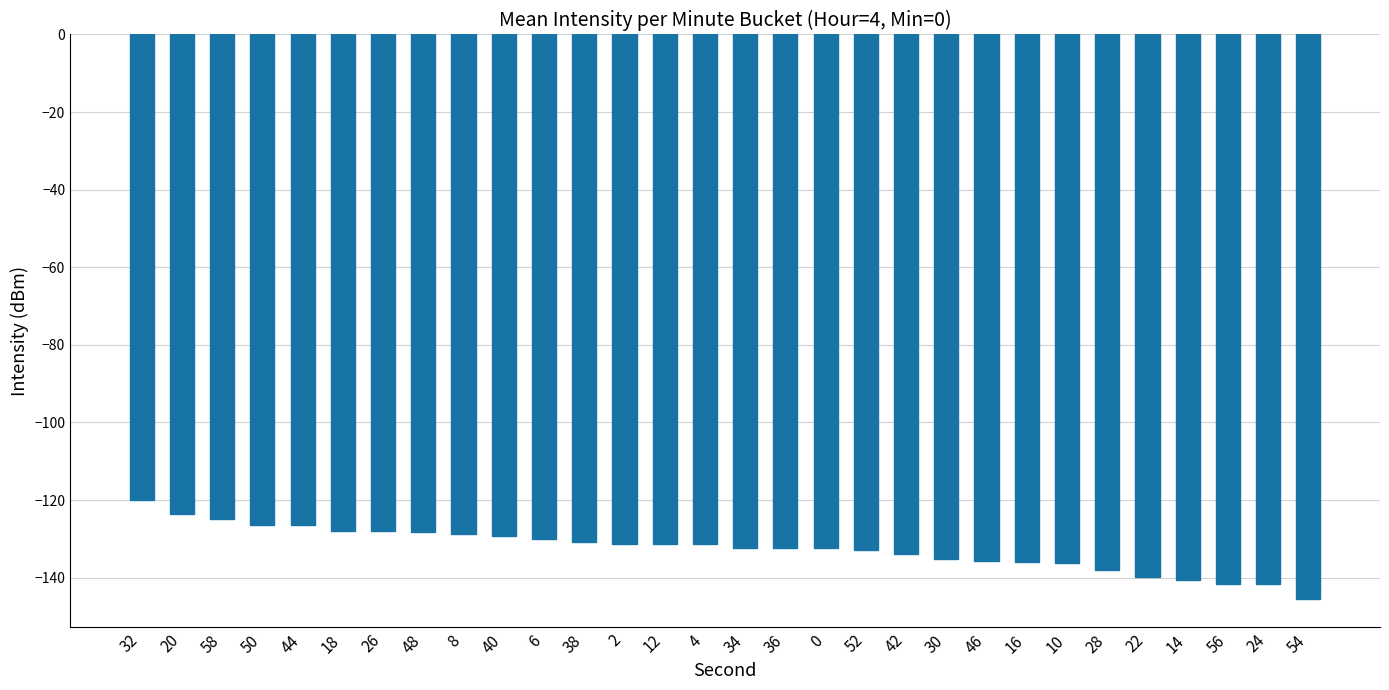

What is the value of the 20th bar from the left?

-133.9